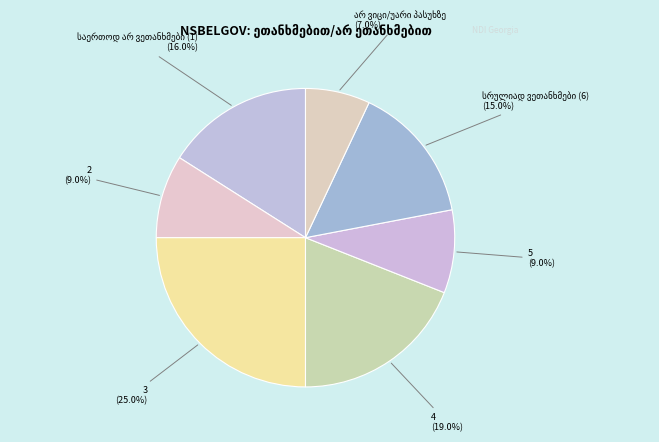

Is 5 the majority of the pie?

No